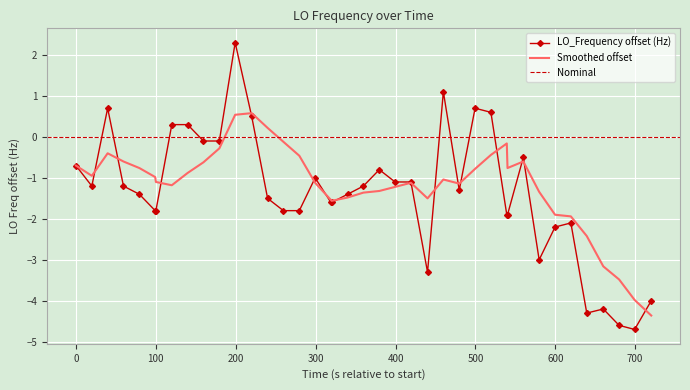

What is the lowest value of the Smoothed offset series?

-4.4